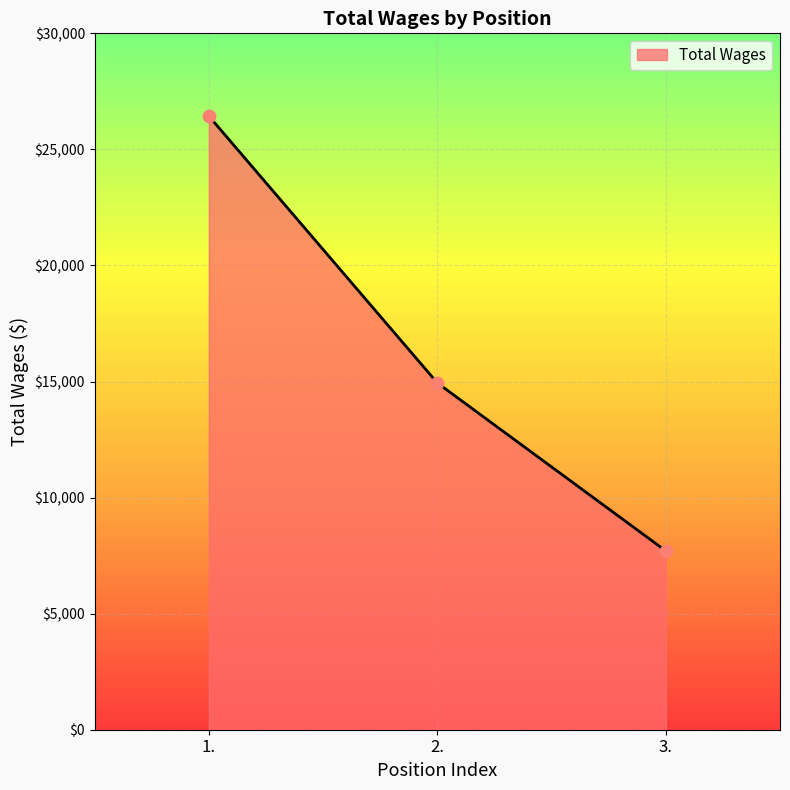

Between 1. and 2., which is larger?

1.